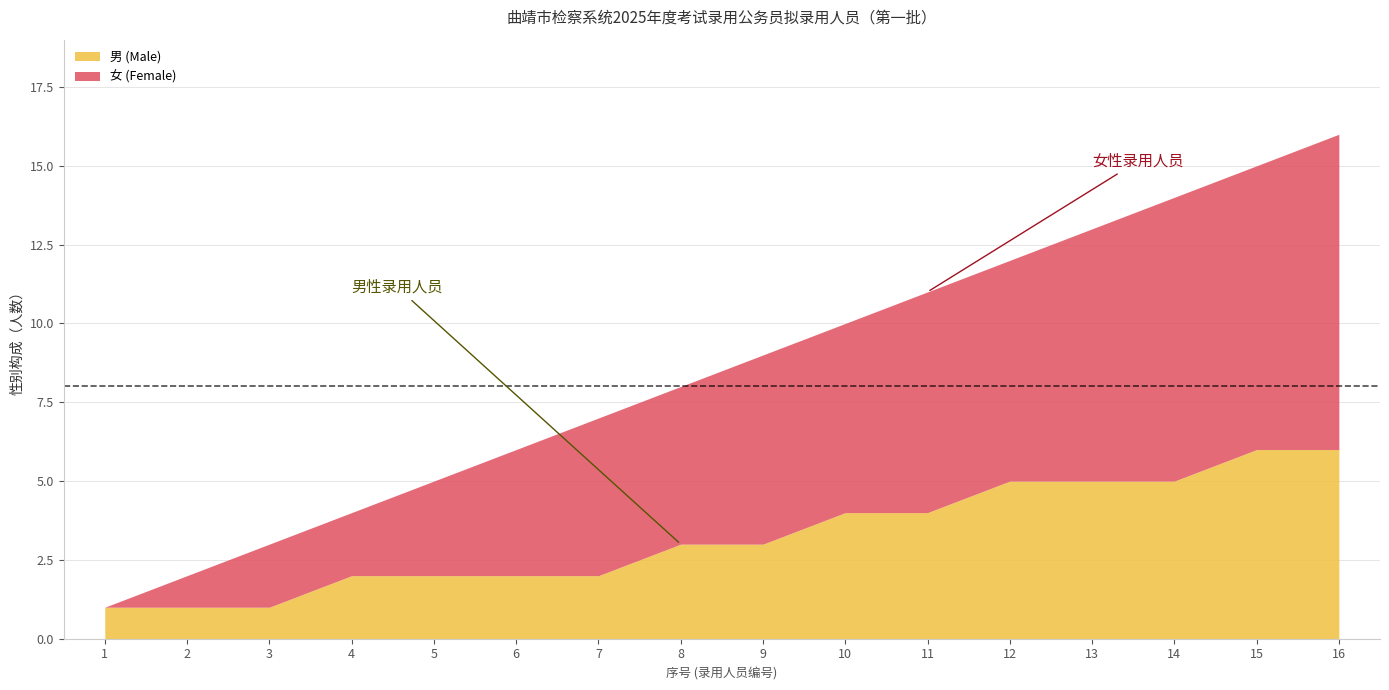

What is the approximate value of 男 (Male) at 13?

5